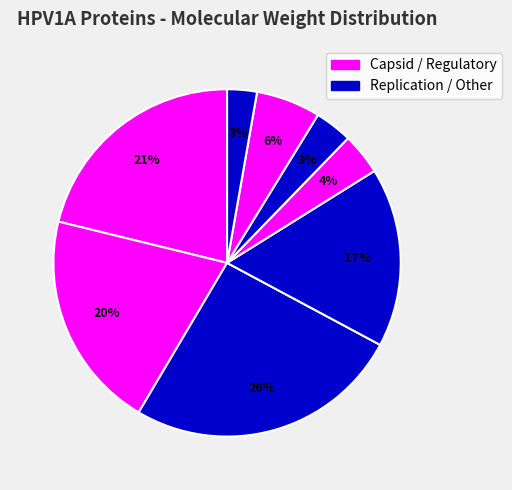

Count the number of slices in the pie.

8